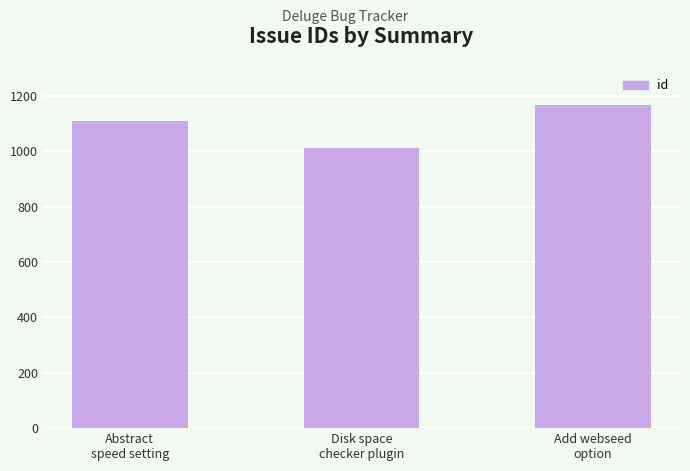

Reading left to right, extract all data points from this chart.

Abstract
speed setting=1108	Disk space
checker plugin=1013	Add webseed
option=1165